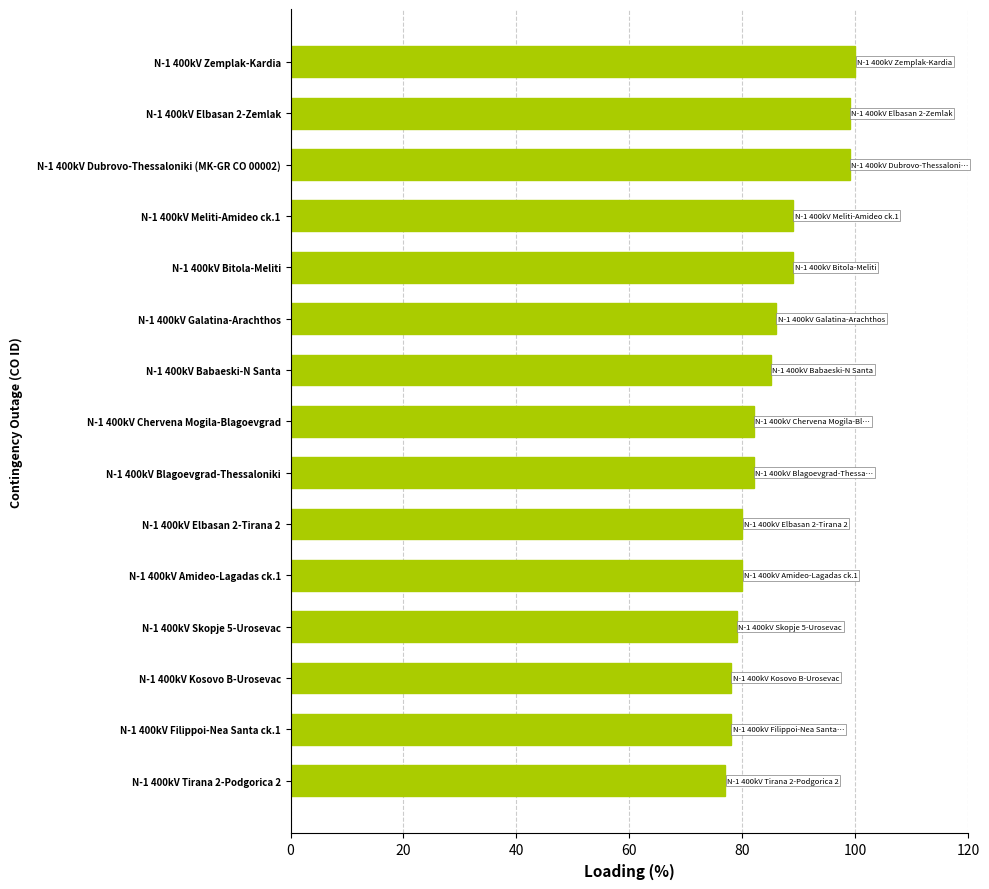

The chart shows a value of 89 at N-1 400kV Bitola-Meliti. True or false?

True